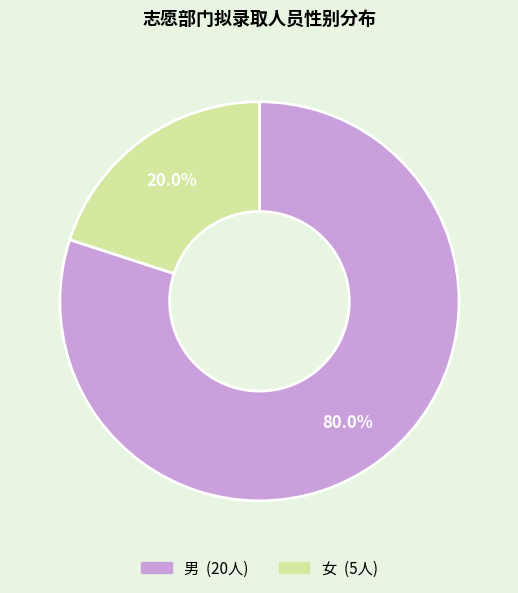

Which category accounts for the majority?

男